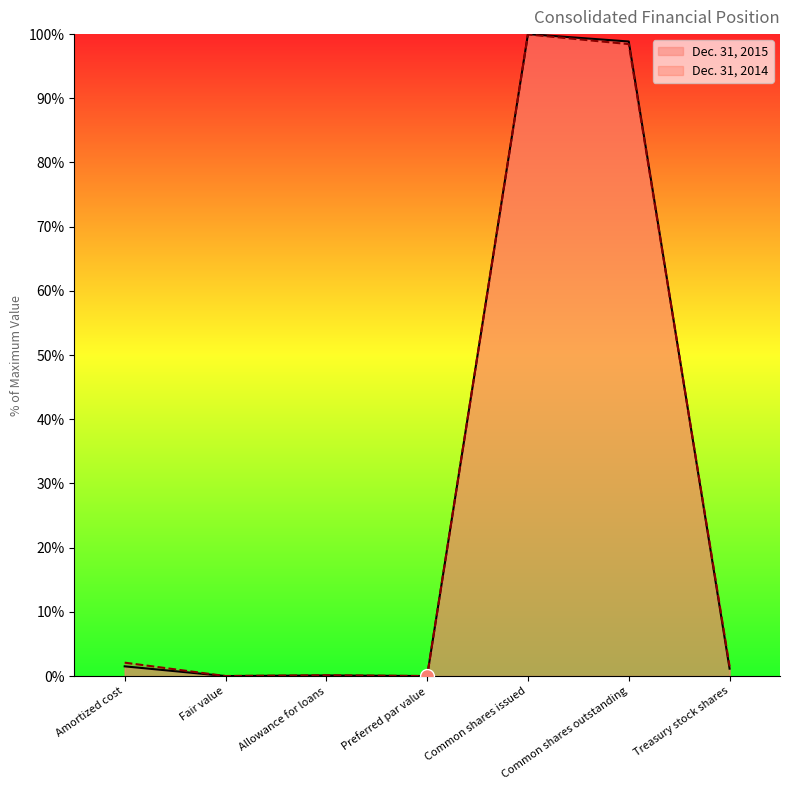

What is the highest value of the Dec. 31, 2014 series?

99.9